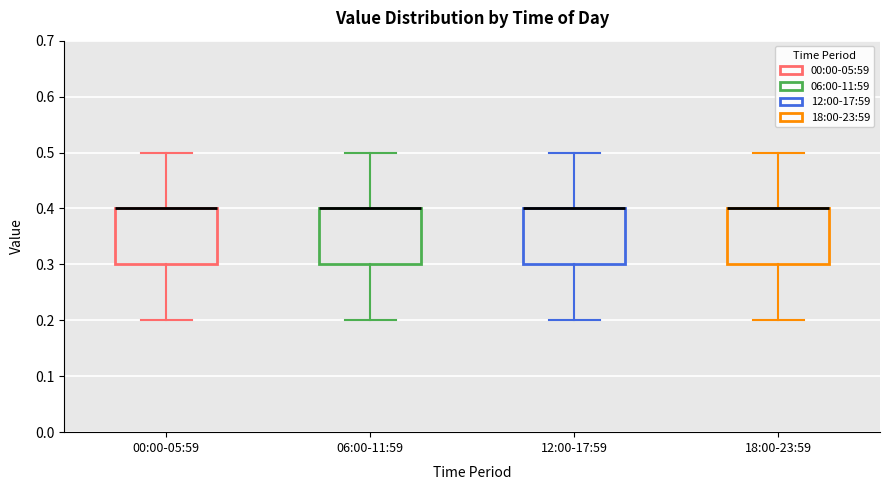

Reading left to right, transcribe this box plot: for each box, give where its median line is, the range the box spans, and where its two whiskers end, as read against the y-axis. The values are not printed on the chart, so give them approximately, as read against the axis.

00:00-05:59: median 0.4 (drawn on the box's upper edge), box 0.3 to 0.4, whiskers 0.2 to 0.5
06:00-11:59: median 0.4 (drawn on the box's upper edge), box 0.3 to 0.4, whiskers 0.2 to 0.5
12:00-17:59: median 0.4 (drawn on the box's upper edge), box 0.3 to 0.4, whiskers 0.2 to 0.5
18:00-23:59: median 0.4 (drawn on the box's upper edge), box 0.3 to 0.4, whiskers 0.2 to 0.5